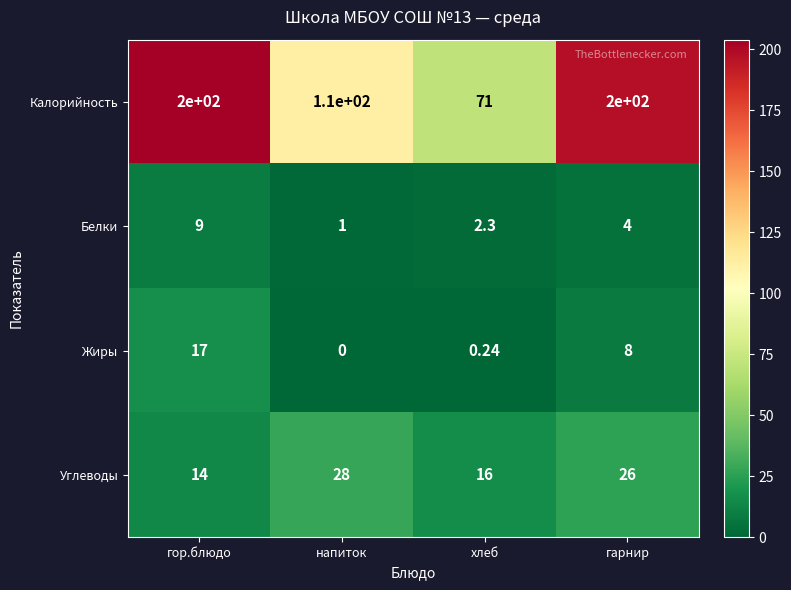

At which label is Белки closest to 5?

гарнир